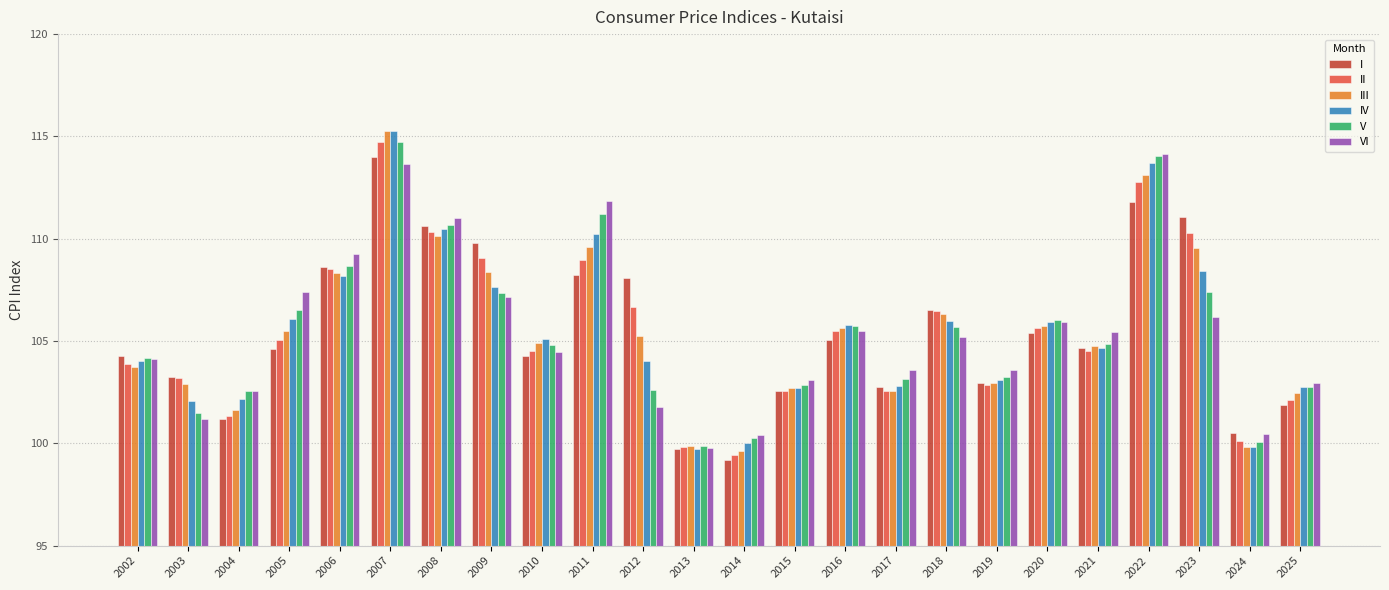

At how many categories does at least one series exceed 104?

15